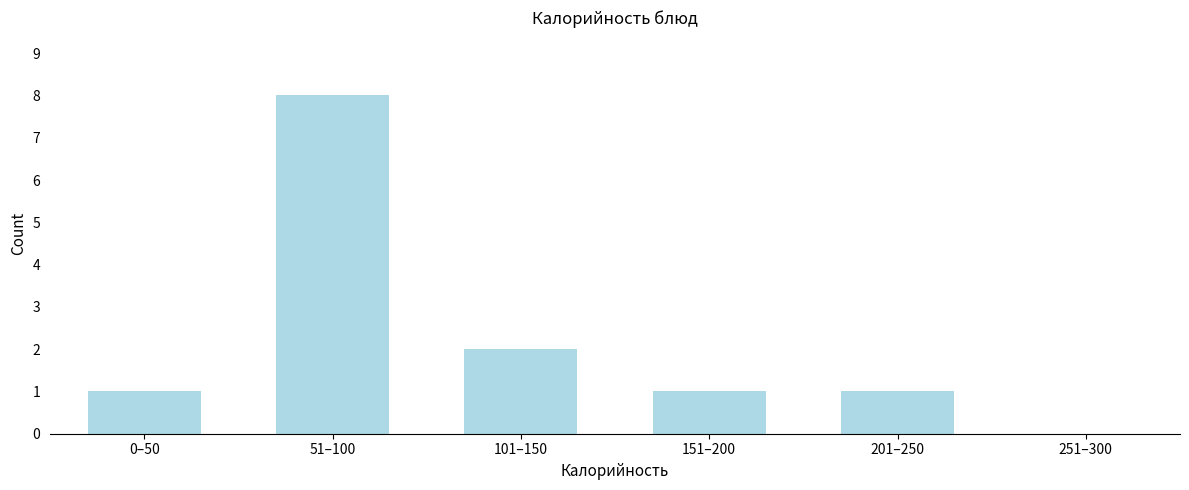

Reading left to right, extract all data points from this chart.

0–50=1	51–100=8	101–150=2	151–200=1	201–250=1	251–300=0